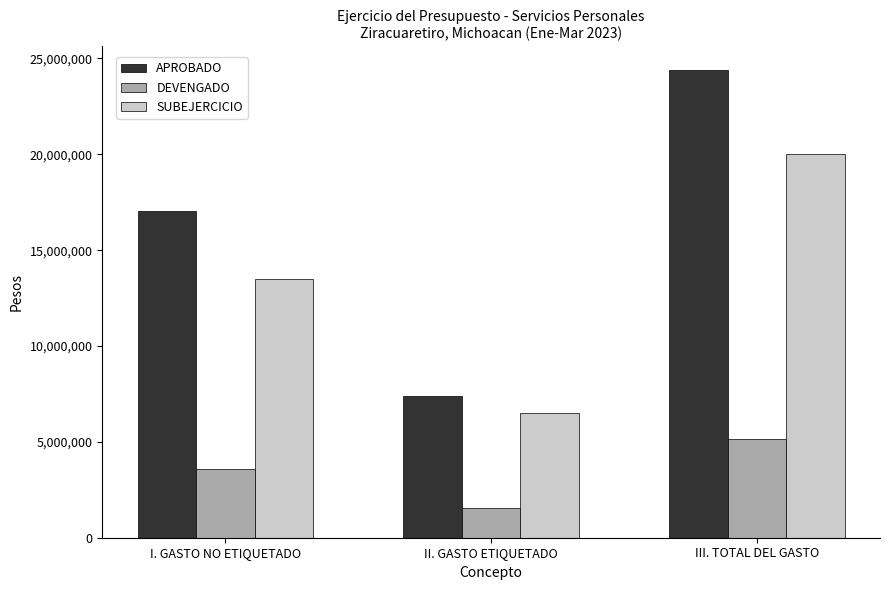

At how many categories does at least one series exceed 24114701?

1